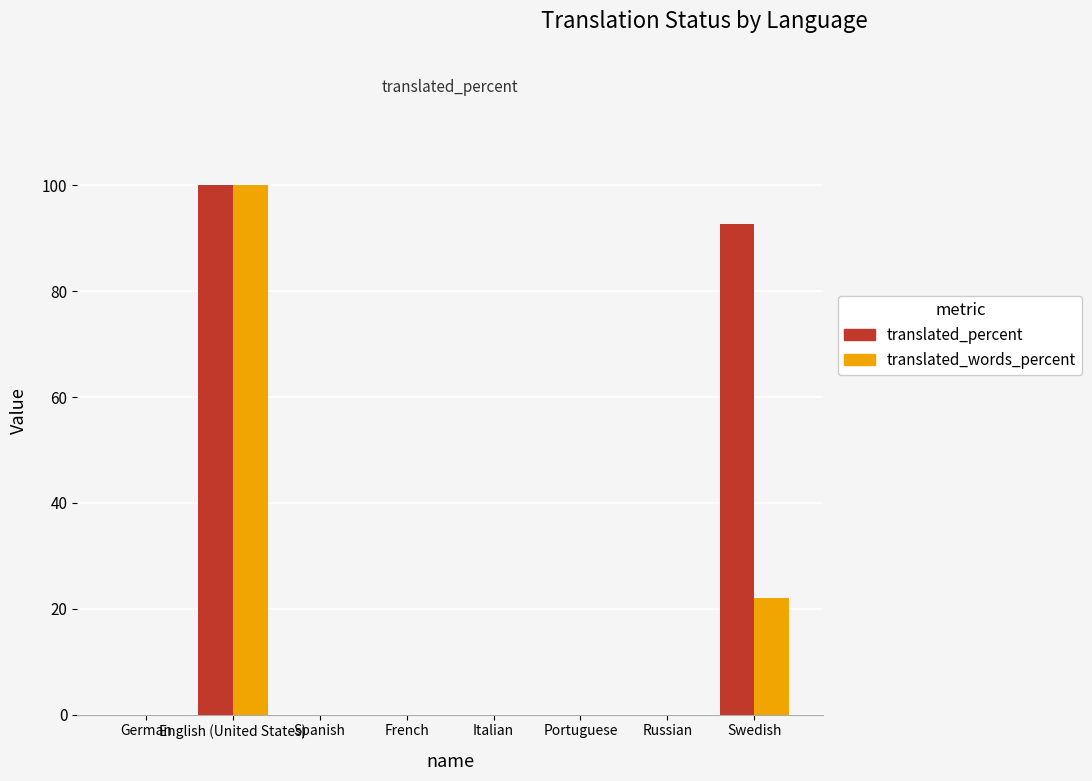

Between Portuguese and Swedish, which series saw the biggest shift?

translated_percent